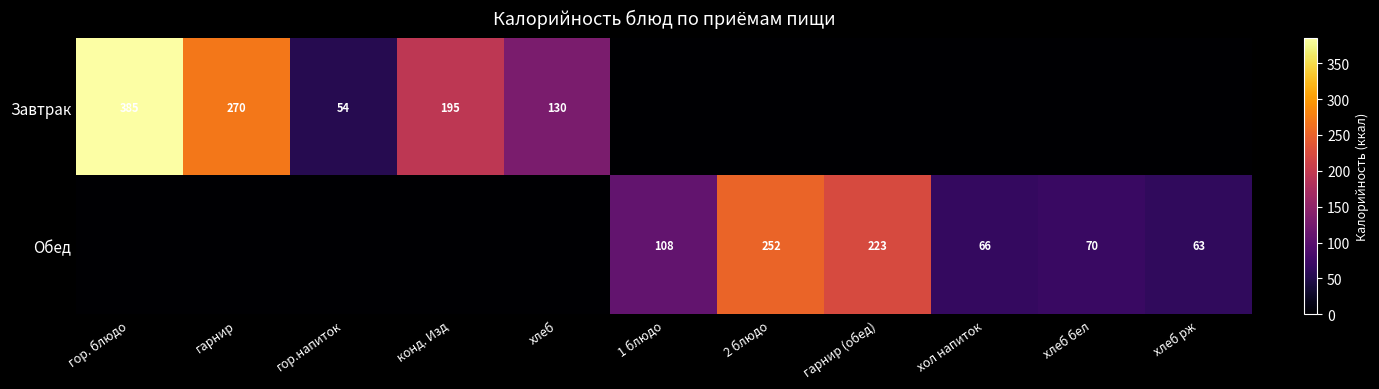

Is it true that Обед equals 39 at хлеб бел?

False